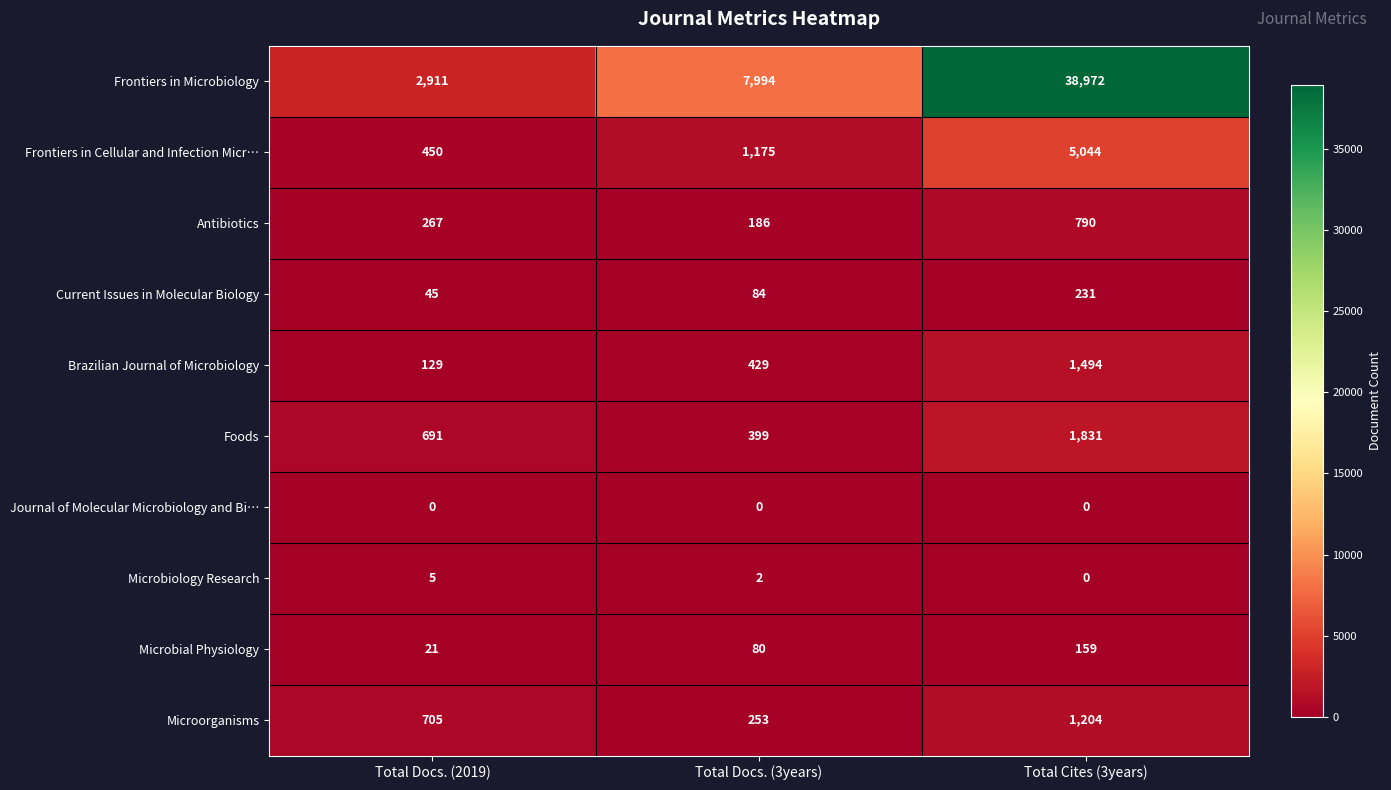

How many values in the Brazilian Journal of Microbiology series are below 429?

1